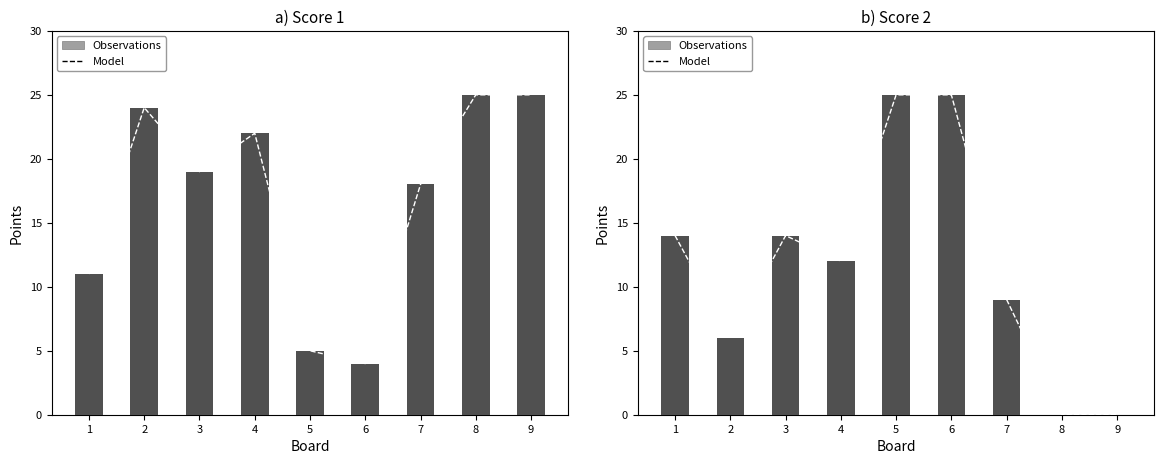

At which label does Score 2 reach its peak?

5